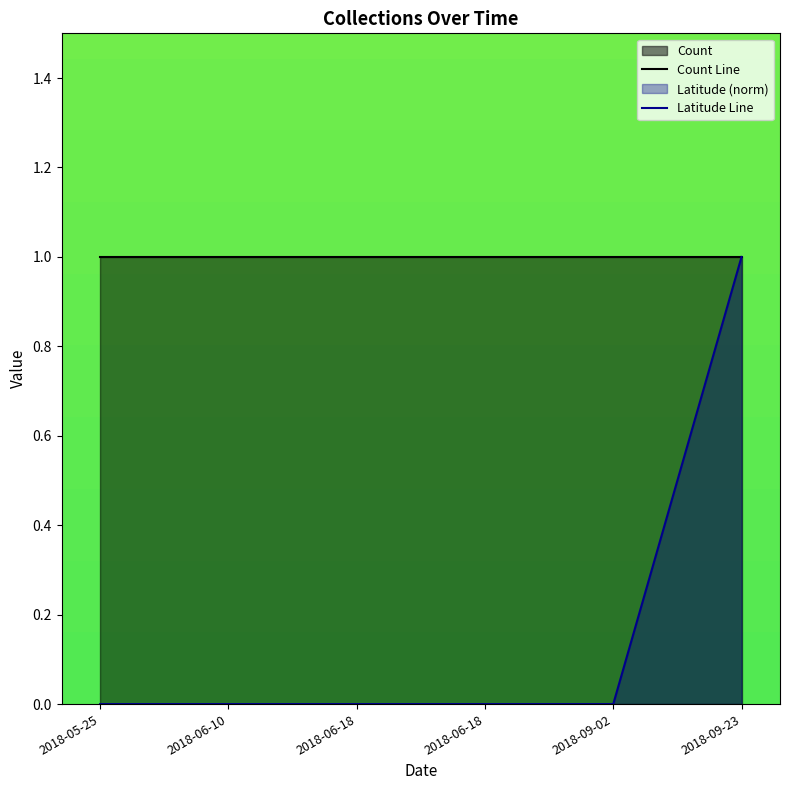

Which has a higher value, 2018-06-18 or 2018-06-10?

2018-06-18